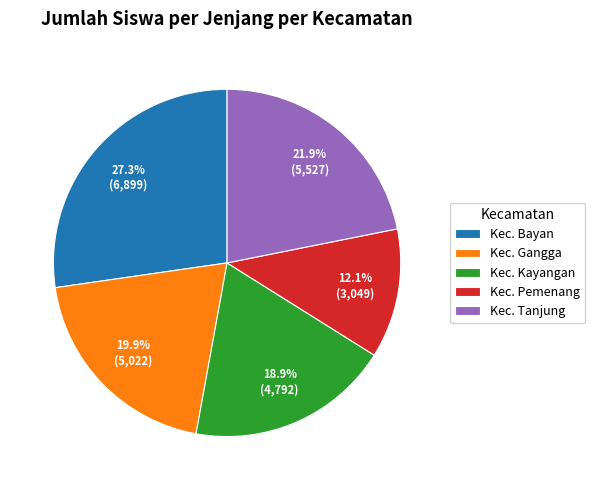

Combined, what portion of the pie is Kec. Kayangan and Kec. Bayan?

46.2%